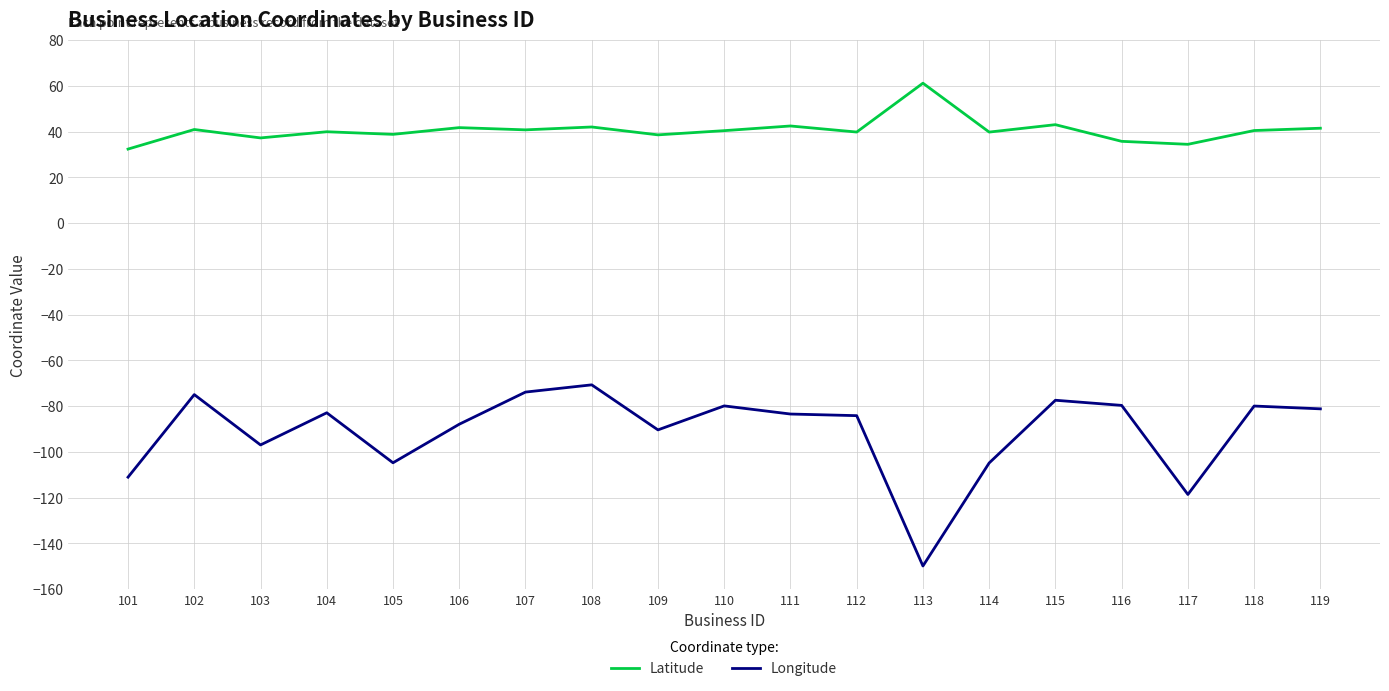

How many categories are shown in the chart?

19